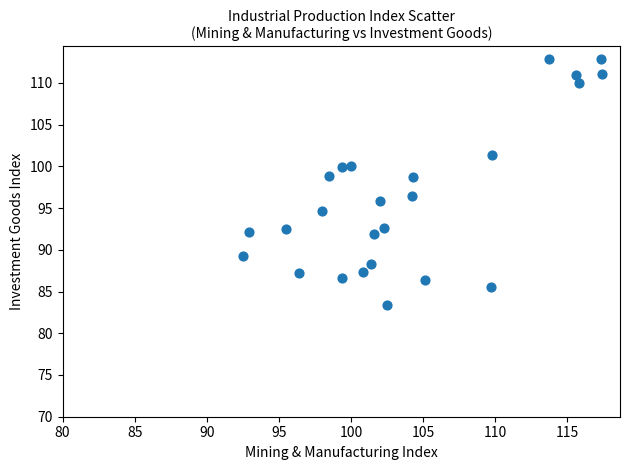

What is the range of Y values (max minus min)?

29.5